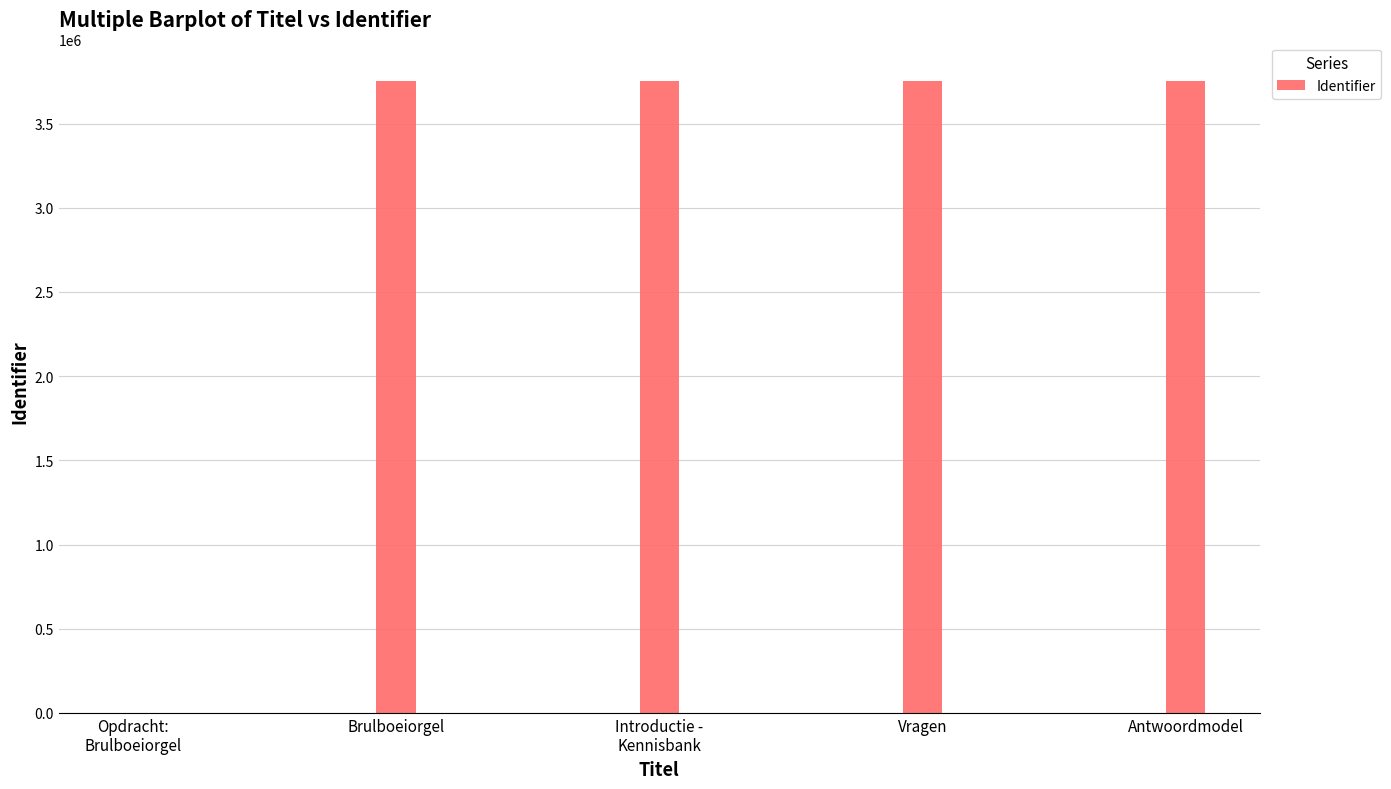

What is the ratio of the value at Vragen to the value at Antwoordmodel?

1.0